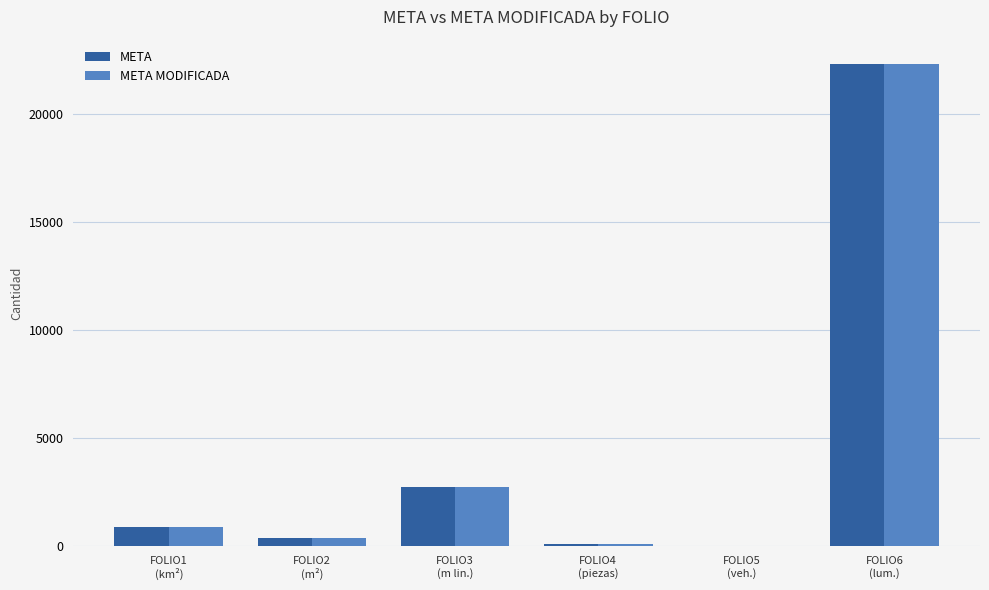

What is the sum of all META MODIFICADA values?

26401